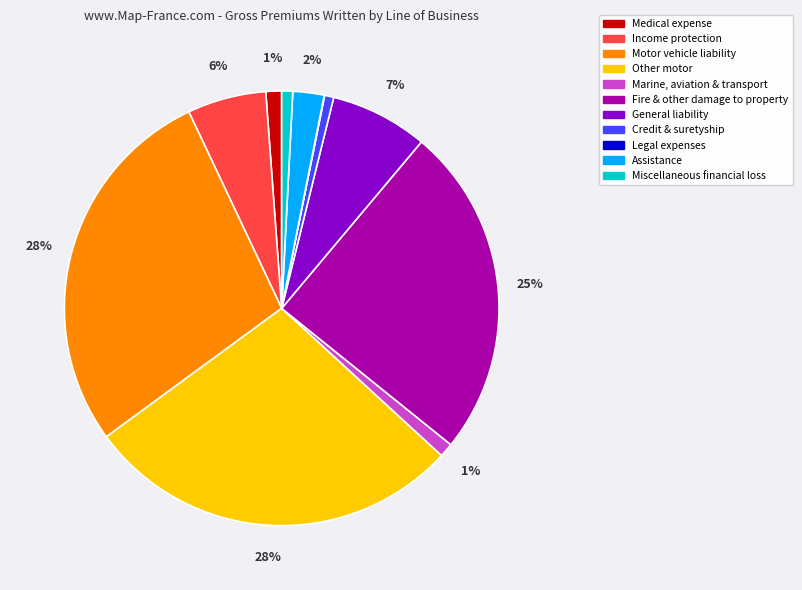

To the nearest percent, what is the difference between the largest and smallest slice percentages?

28%